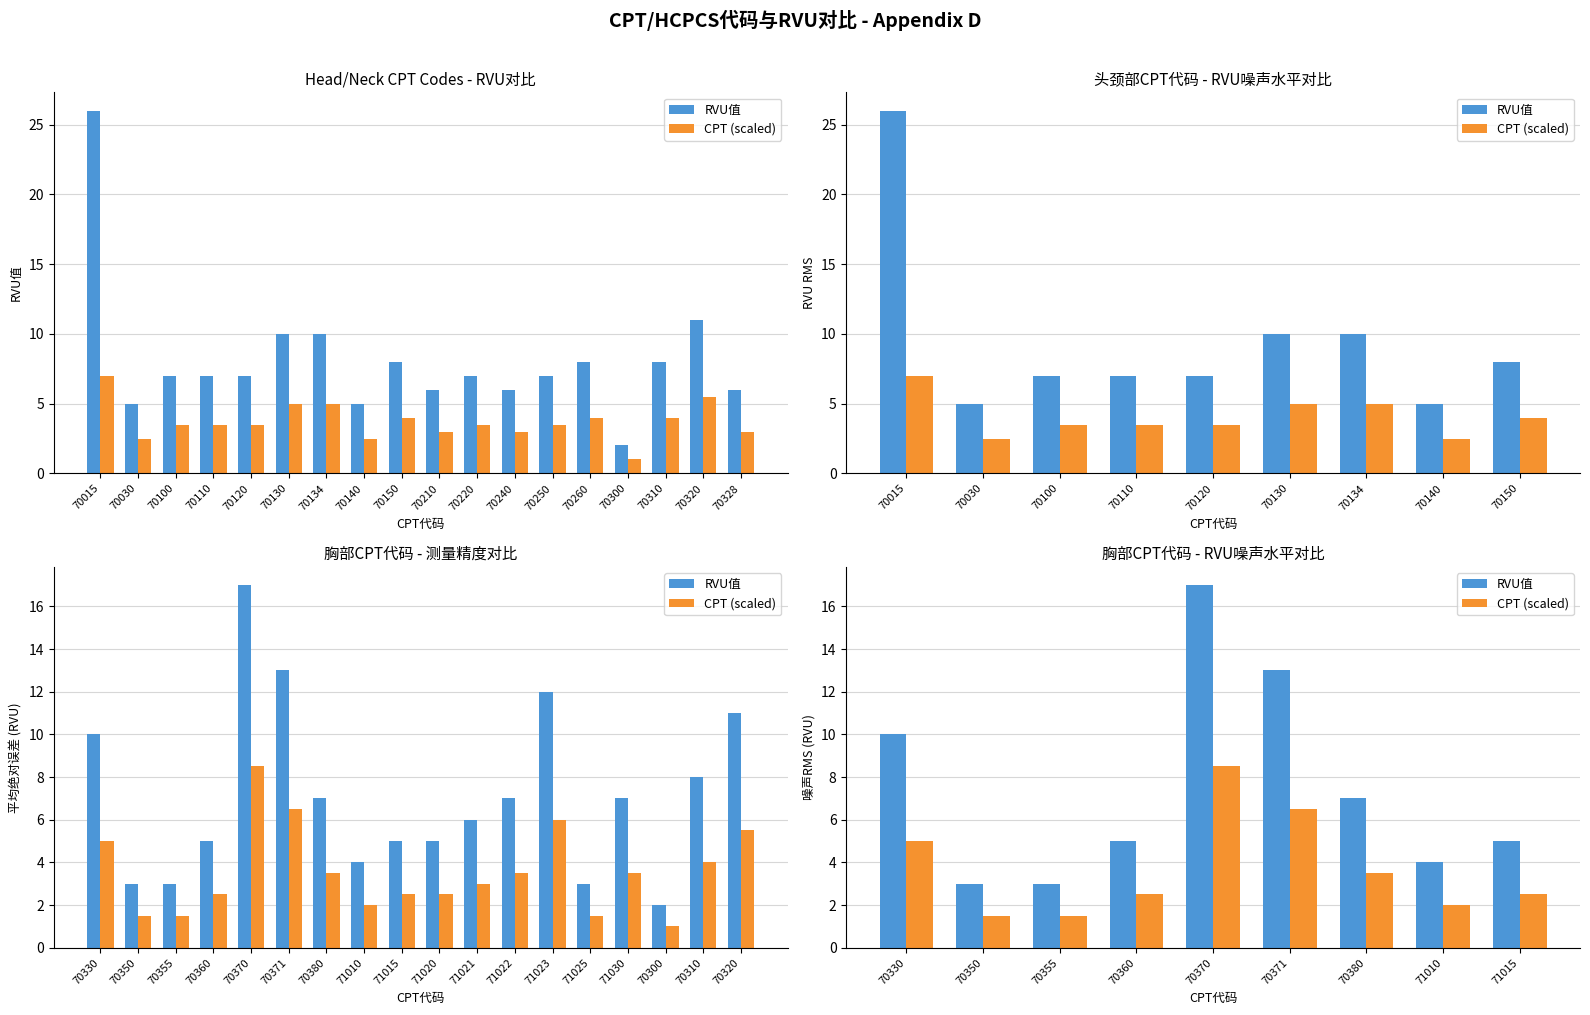

What is the difference between the second highest and minimum values in the CPT (scaled) series?

5.0